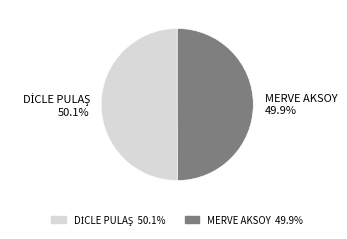

Is there a majority slice in this chart?

Yes